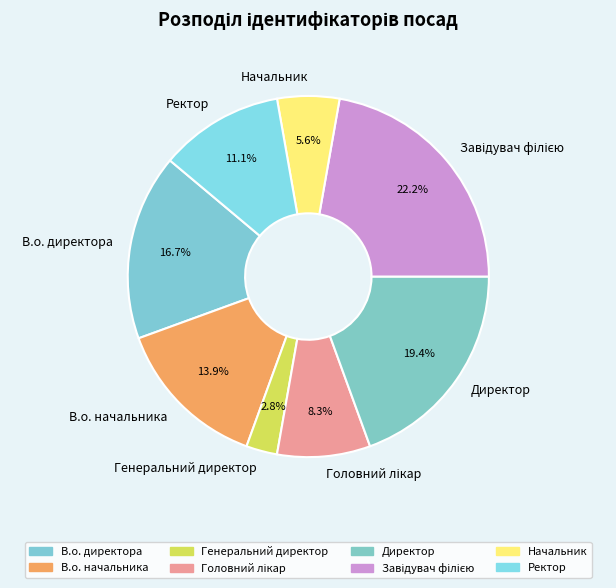

To the nearest percent, what percentage of the pie is Ректор?

11%